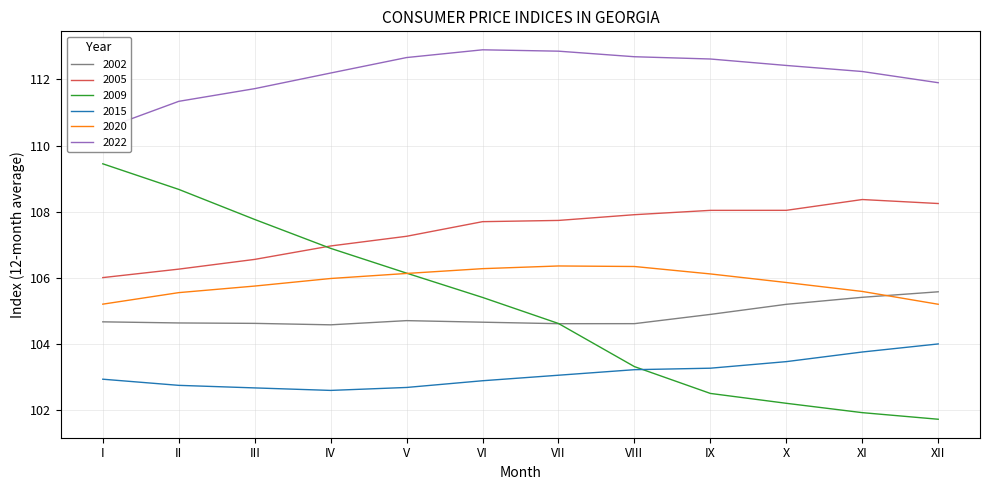

True or false: 2002 and 2020 intersect in this chart.

True